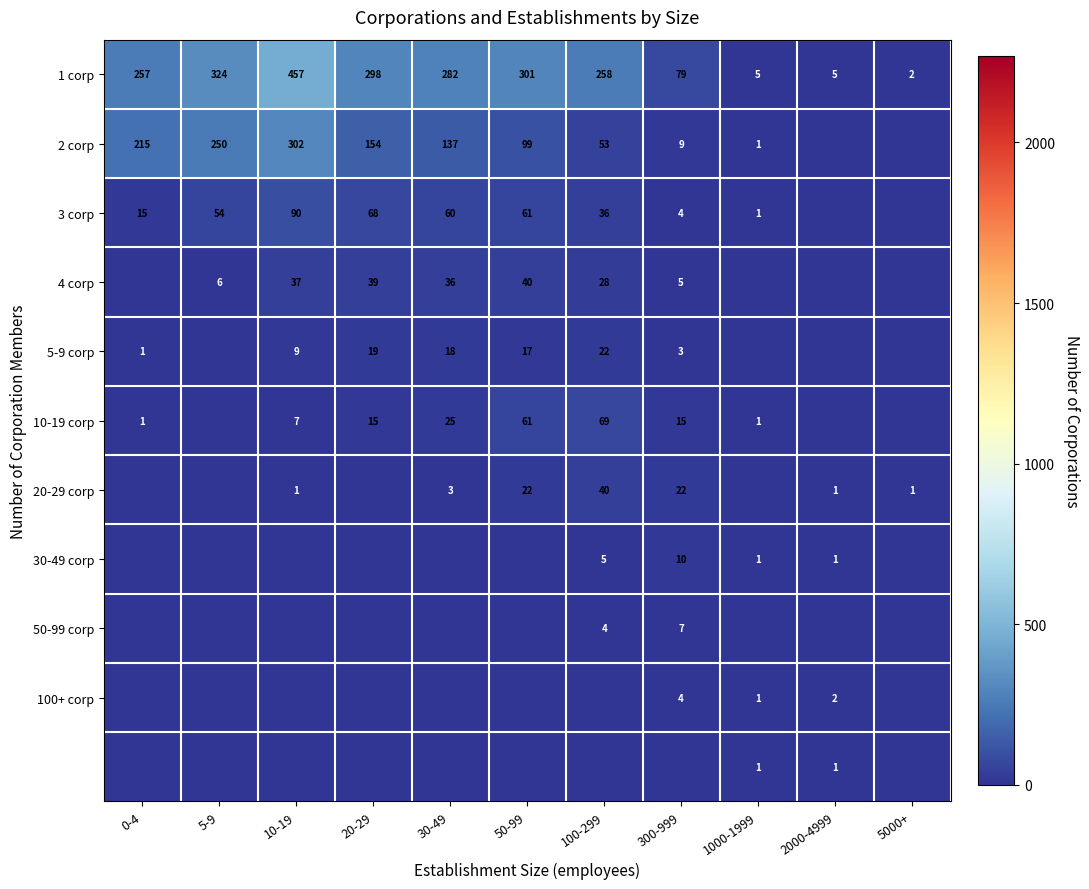

Is the value of 3 corp at 300-999 greater than the value of 2 corp at 10-19?

No